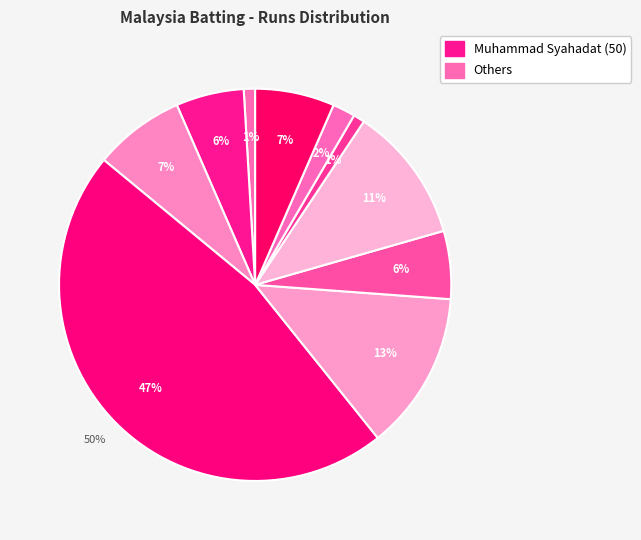

Which category has the biggest portion of the pie?

Muhammad Syahadat